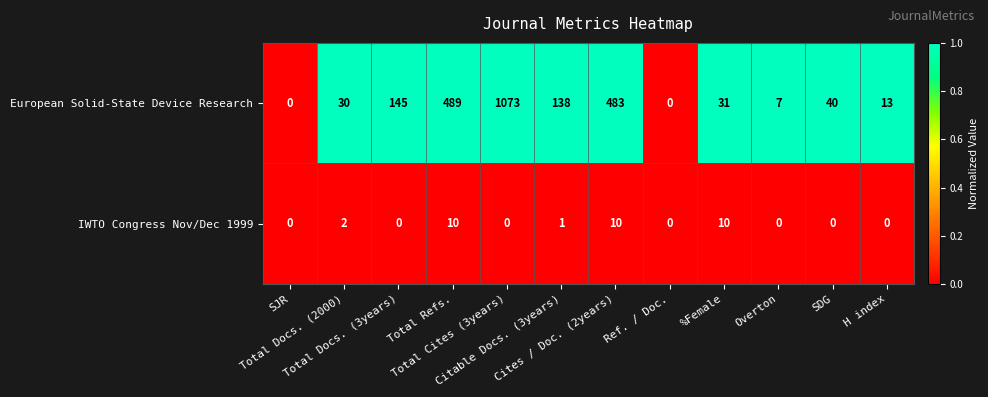

What is the sum of all European Solid-State Device Research values?

2449